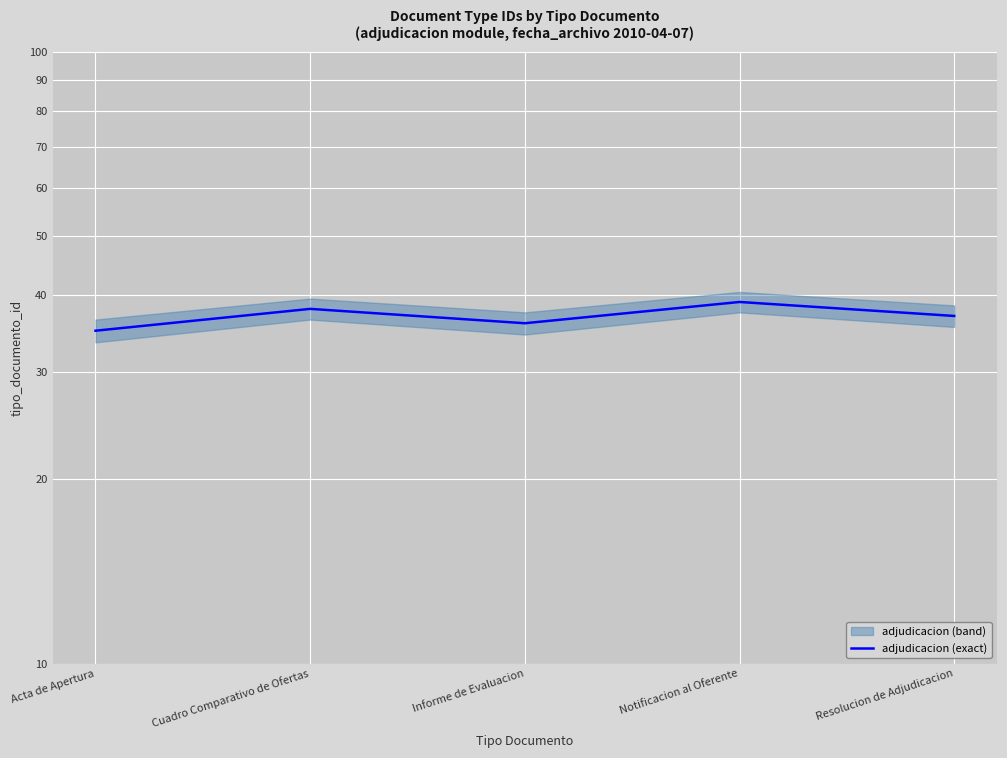

Rank the categories by value from lowest to highest.

Acta de Apertura, Informe de Evaluacion, Resolucion de Adjudicacion, Cuadro Comparativo de Ofertas, Notificacion al Oferente